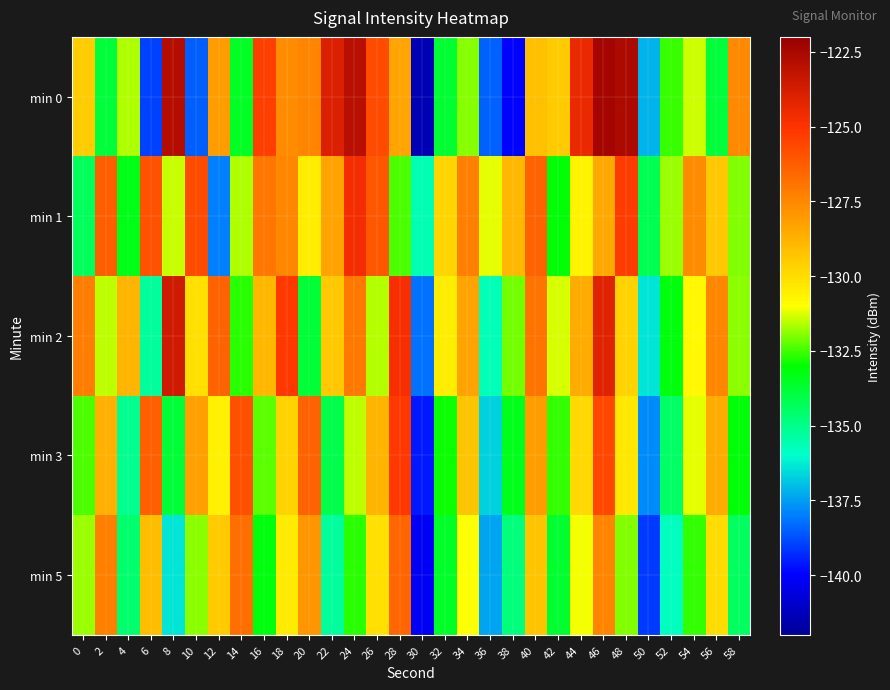

Reading left to right, list all the values displayed in this chart.

min 0: 0=-129.5	2=-133.8	4=-131.6	6=-139.0	8=-122.8	10=-138.5	12=-128.1	14=-133.6	16=-125.4	18=-127.6	20=-127.4	22=-123.9	24=-123.0	26=-125.7	28=-128.3	30=-141.4	32=-133.7	34=-132.0	36=-138.5	38=-139.9	40=-129.2	42=-129.5	44=-124.5	46=-122.4	48=-122.6	50=-137.2	52=-132.6	54=-131.4	56=-133.9	58=-127.6
min 1: 0=-134.3	2=-126.3	4=-133.4	6=-125.9	8=-131.4	10=-125.7	12=-138.0	14=-131.6	16=-127.0	18=-127.5	20=-130.5	22=-128.3	24=-124.7	26=-126.1	28=-132.4	30=-135.6	32=-129.8	34=-127.3	36=-131.2	38=-128.9	40=-126.4	42=-133.1	44=-130.7	46=-128.5	48=-125.3	50=-134.2	52=-131.8	54=-127.6	56=-129.4	58=-132.0
min 2: 0=-127.2	2=-131.5	4=-128.8	6=-135.3	8=-123.6	10=-130.1	12=-126.4	14=-132.7	16=-128.9	18=-125.2	20=-133.8	22=-129.4	24=-127.1	26=-131.6	28=-124.8	30=-138.2	32=-130.5	34=-128.3	36=-135.7	38=-132.1	40=-126.9	42=-131.3	44=-128.6	46=-124.1	48=-129.7	50=-136.4	52=-133.2	54=-130.8	56=-127.5	58=-131.9
min 3: 0=-132.4	2=-128.7	4=-135.1	6=-126.3	8=-133.8	10=-128.2	12=-130.6	14=-125.9	16=-132.3	18=-129.7	20=-126.4	22=-134.1	24=-131.5	26=-128.8	28=-125.2	30=-139.6	32=-132.9	34=-129.3	36=-136.7	38=-133.4	40=-128.1	42=-132.6	44=-129.9	46=-125.6	48=-130.3	50=-137.8	52=-134.5	54=-131.2	56=-128.6	58=-133.1
min 5: 0=-131.8	2=-127.3	4=-134.6	6=-129.1	8=-136.4	10=-131.9	12=-129.5	14=-126.8	16=-133.2	18=-130.4	20=-127.9	22=-135.3	24=-132.7	26=-130.1	28=-126.5	30=-140.2	32=-133.6	34=-131.0	36=-137.4	38=-134.8	40=-129.3	42=-133.7	44=-131.1	46=-127.4	48=-132.0	50=-139.1	52=-135.8	54=-132.6	56=-130.0	58=-134.4